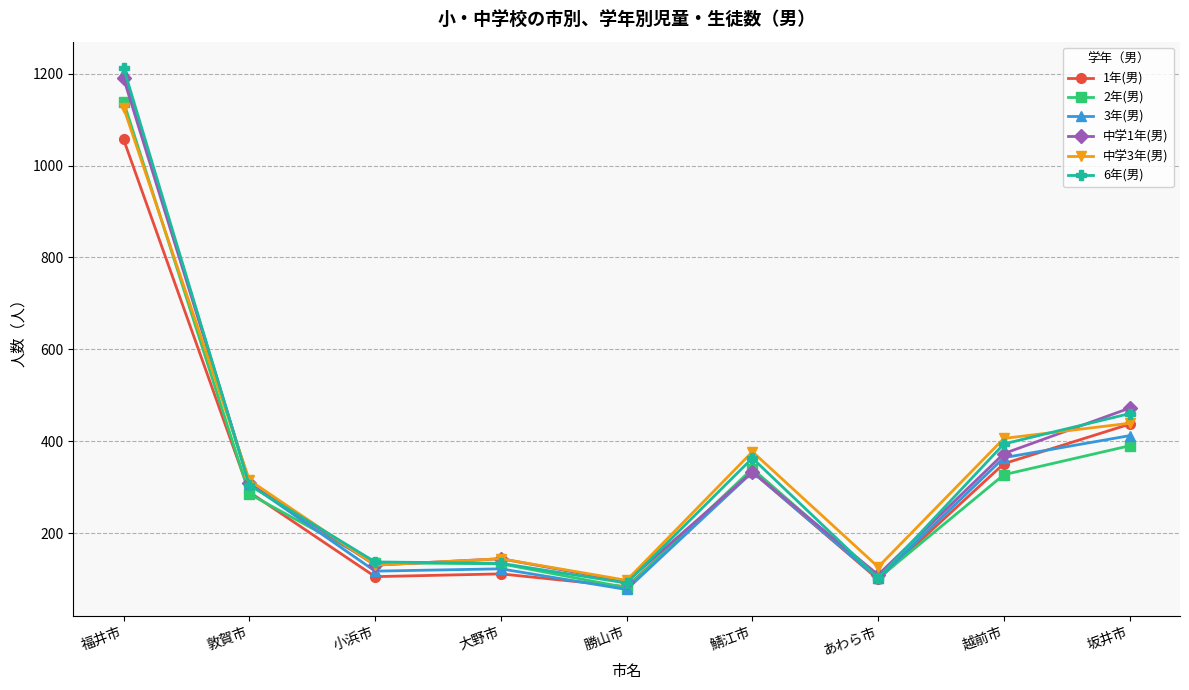

What is the difference between the highest and lowest values at あわら市?

27